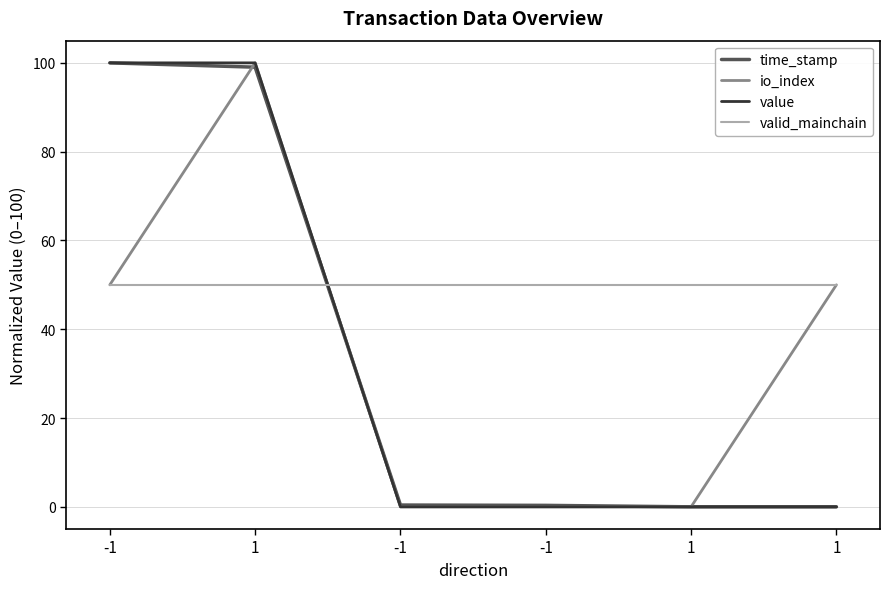

What is the sum of the value values at 1 and -1?

200.0